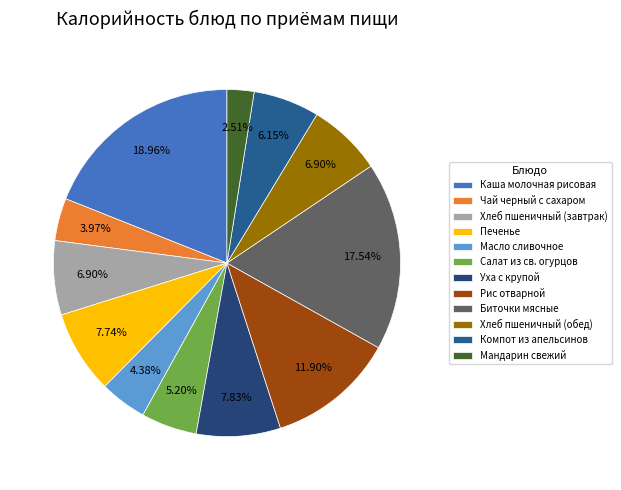

Which category has the smallest portion of the pie?

Мандарин свежий